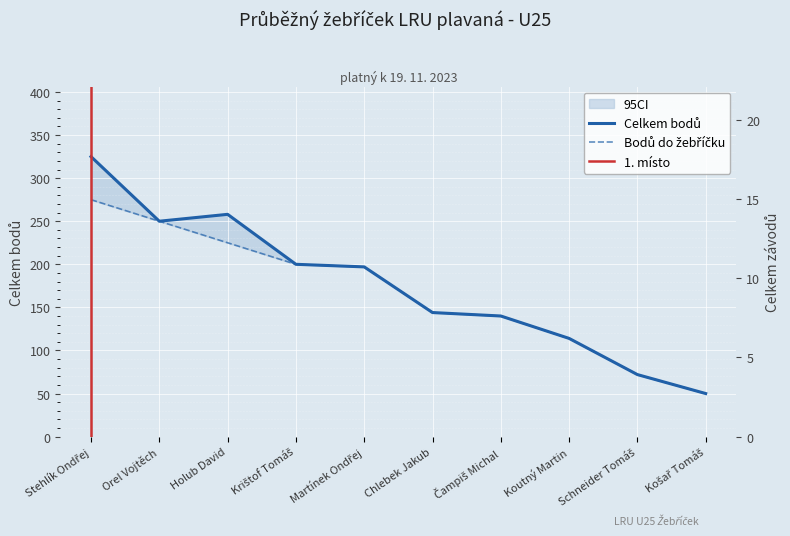

At which label does Celkem bodů do žebříčku first exceed 197?

Stehlík Ondřej